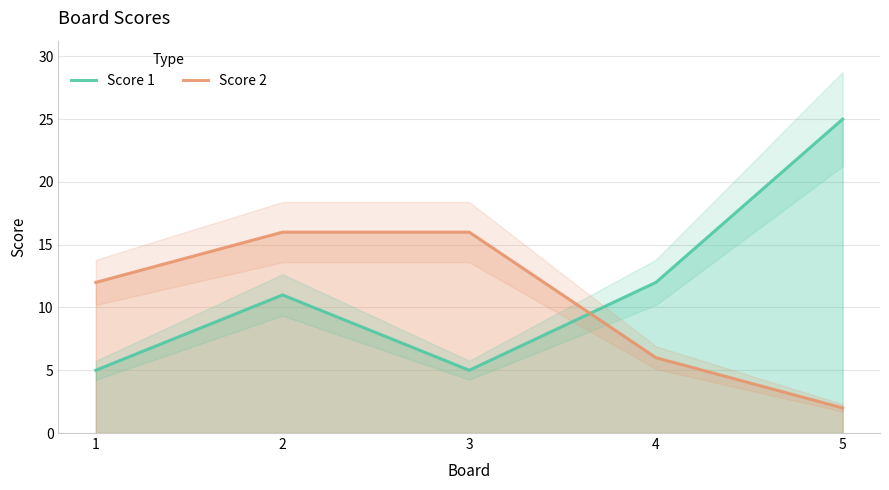

What is the value of the Score 1 point at the 2nd from the left?

11